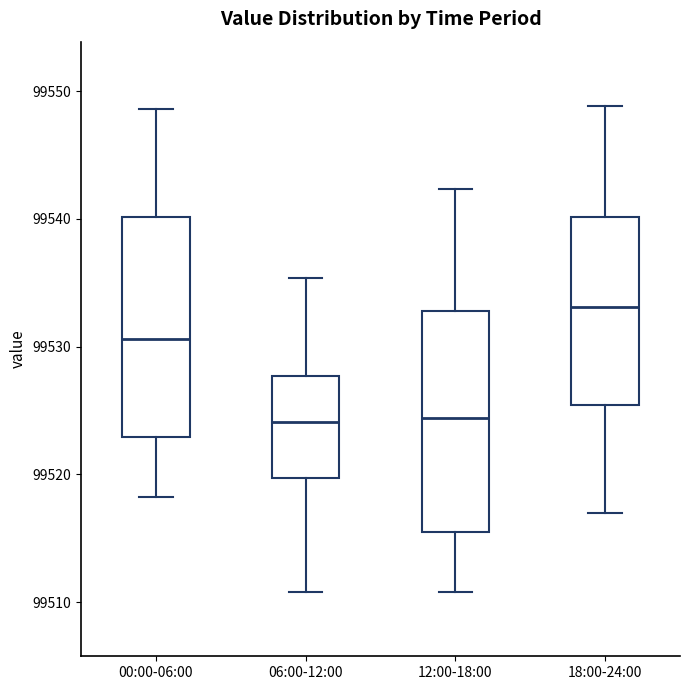

Reading left to right, read every box against the y-axis: the position of its median line, the range the box covers, and the ends of its whiskers. The values are not printed on the chart, so give them approximately, as read against the axis.

00:00-06:00: median 99531, box 99523 to 99540, whiskers 99518 to 99549
06:00-12:00: median 99524, box 99520 to 99528, whiskers 99511 to 99535
12:00-18:00: median 99524, box 99516 to 99533, whiskers 99511 to 99542
18:00-24:00: median 99533, box 99525 to 99540, whiskers 99517 to 99549